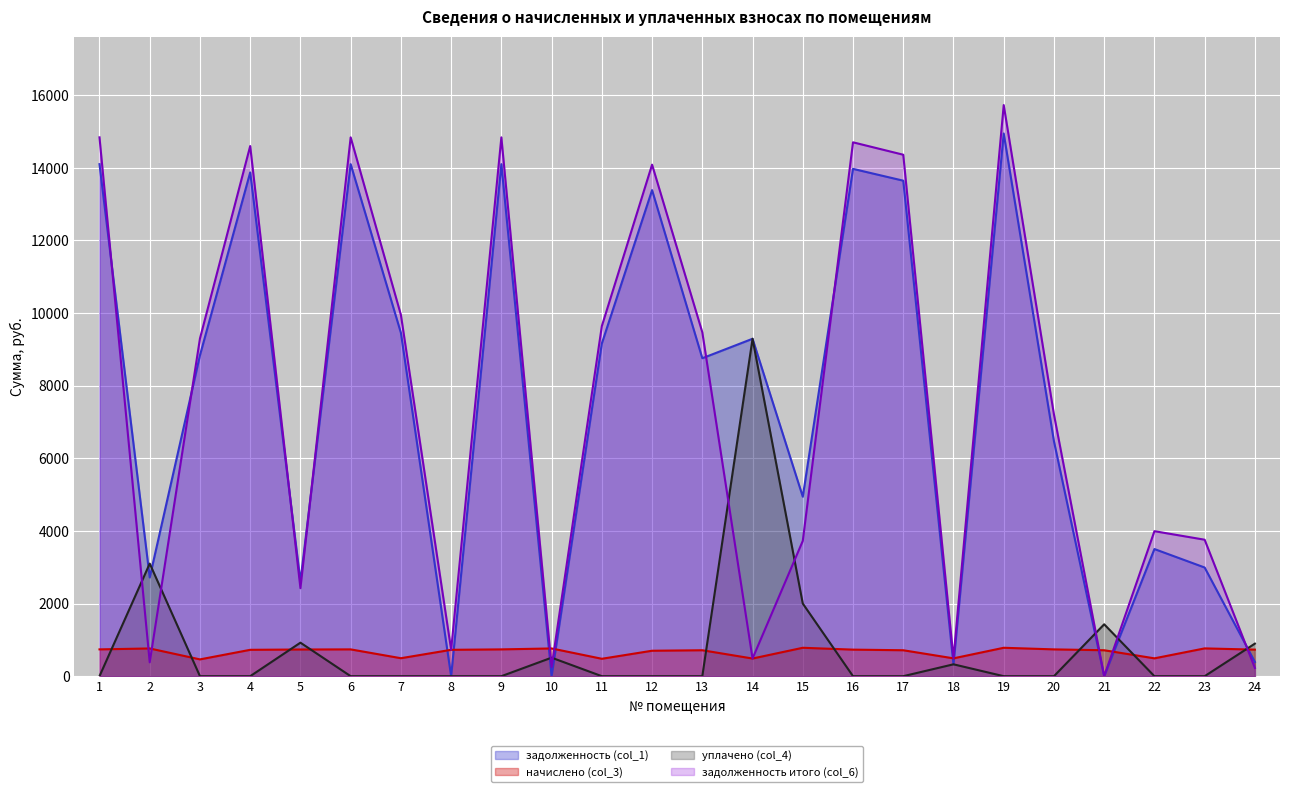

At how many categories does at least one series exceed 11224?

8